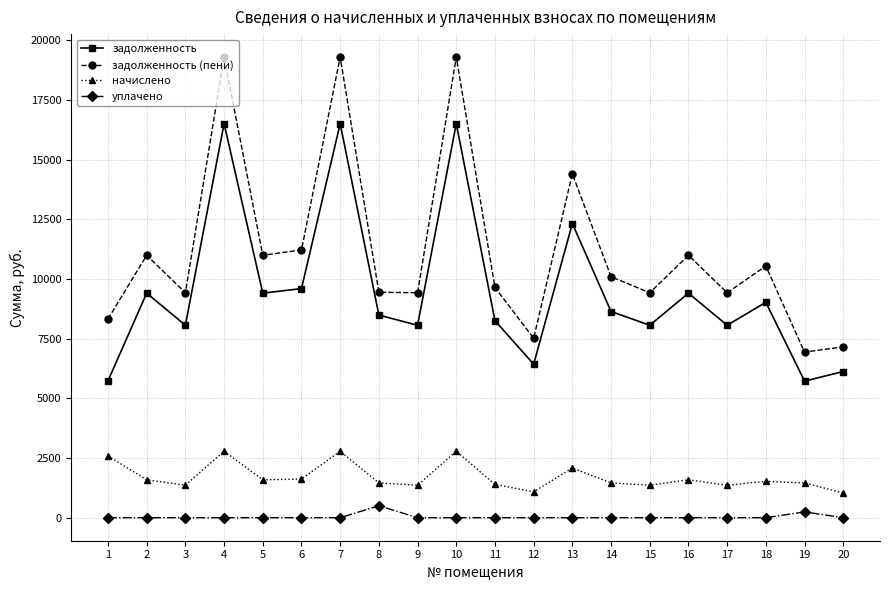

List the series in order of their peak value, highest first.

задолженность (пени), задолженность, начислено, уплачено